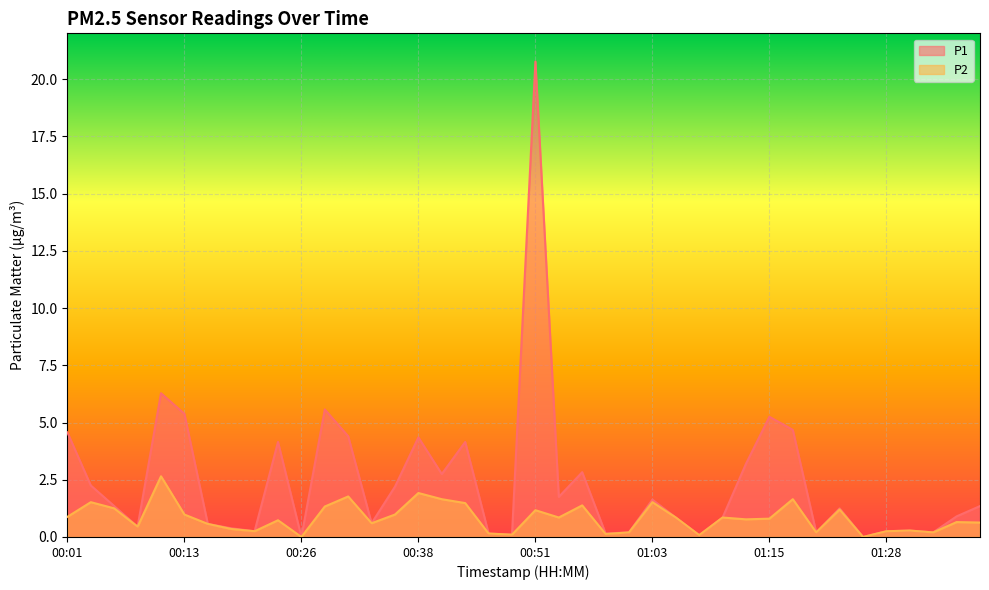

Which category has the lowest value across all series?

00:26